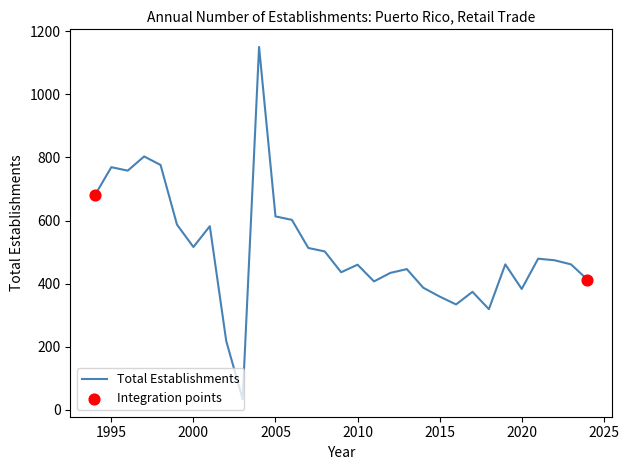

What is the difference between the maximum and minimum values?

1116